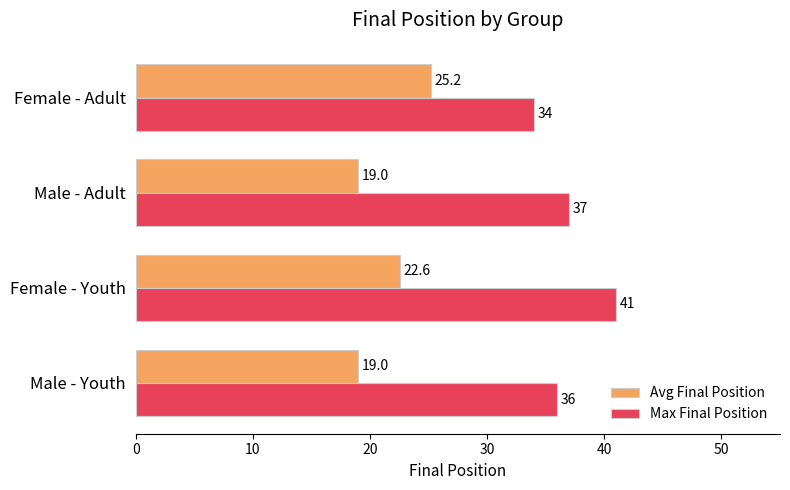

At which label does Avg Final Position reach its peak?

Female - Adult